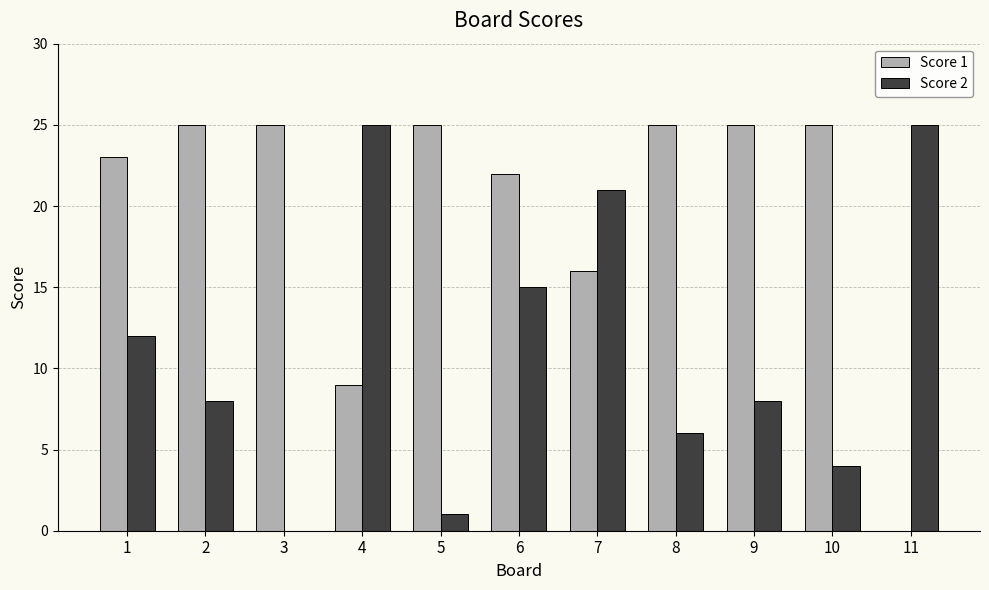

How many positive values does the Score 1 series have?

10